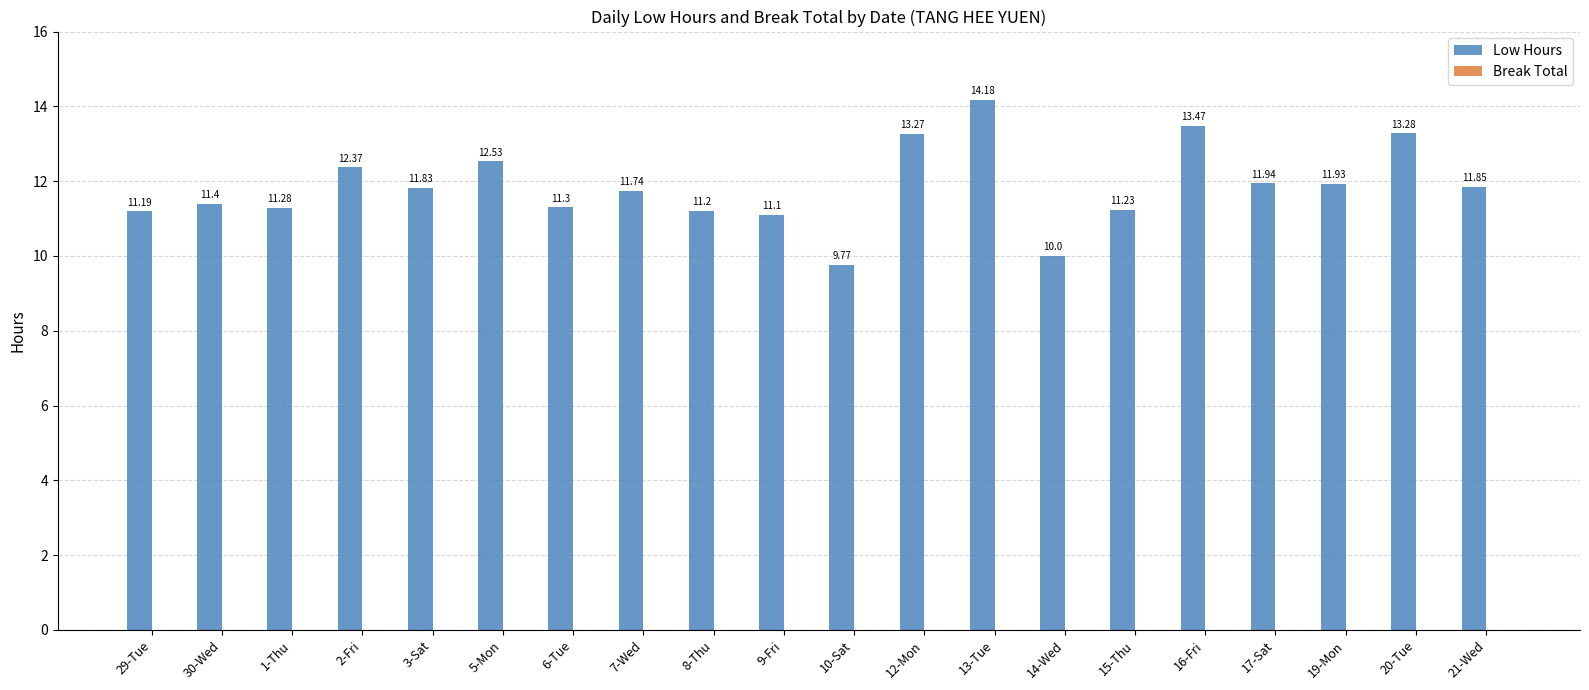

Which has a higher value, 15-Thu or 2-Fri?

2-Fri